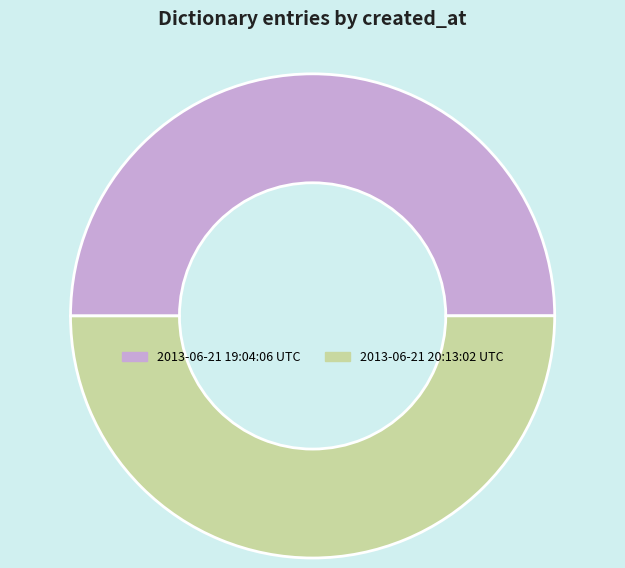

Do 2013-06-21 19:04:06 UTC and 2013-06-21 20:13:02 UTC together represent more than half of the pie?

Yes